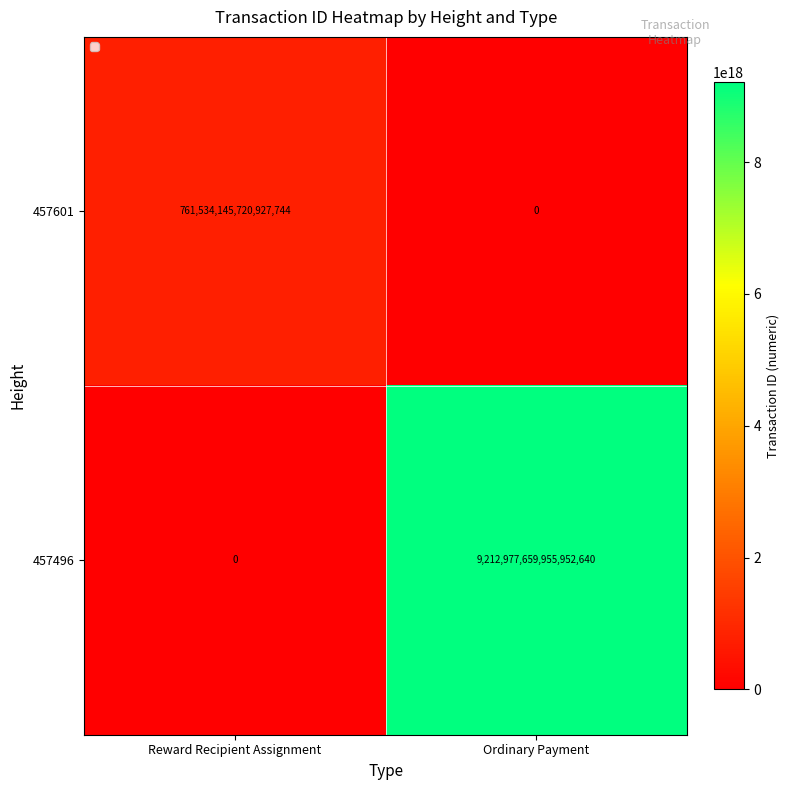

Rank the series by their average value, from lowest to highest.

457601, 457496